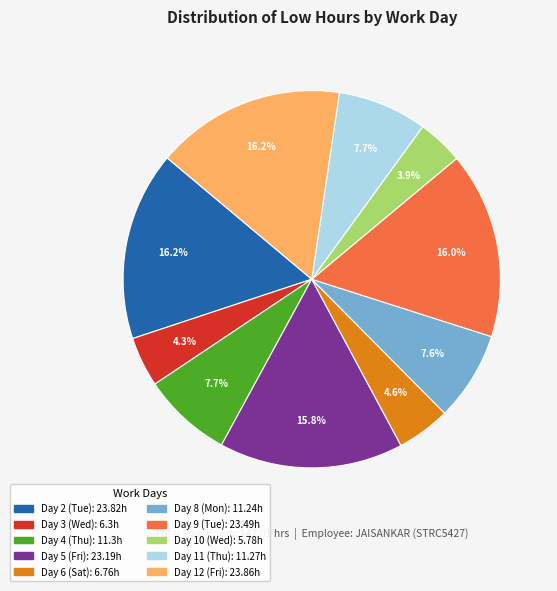

What percentage is the Day 2 (Tue) slice, to the nearest percent?

16%